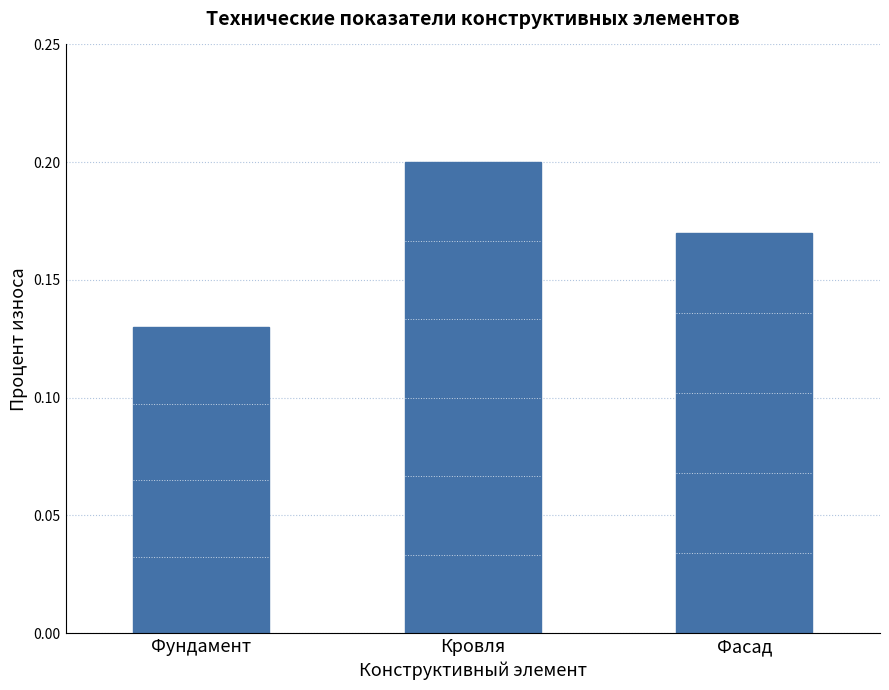

How many values are between 0 and 1?

3